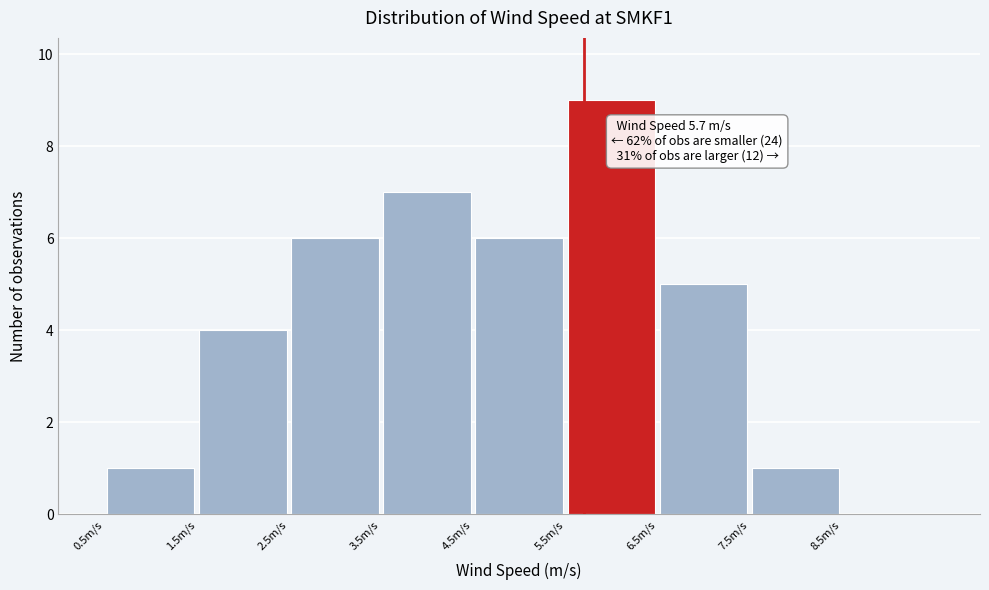

Which range on the x-axis has the tallest bar?

5.5 to 6.5